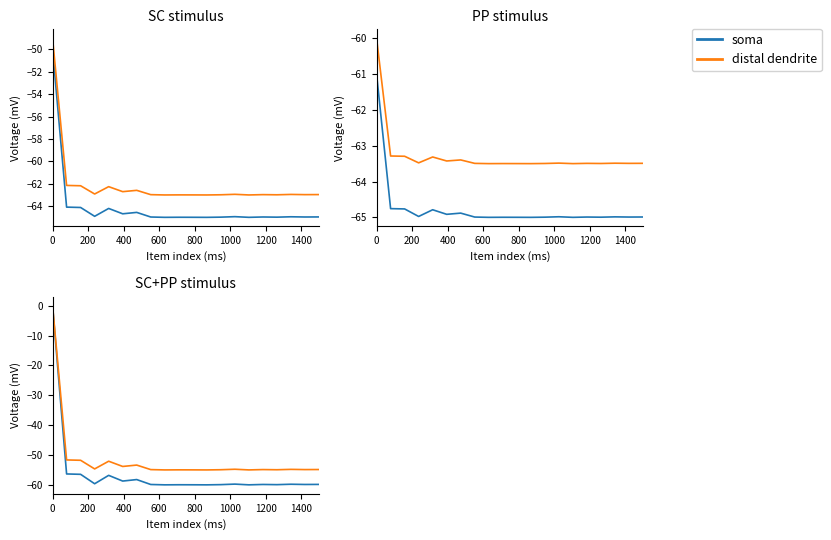

Count the number of categories in the chart.

20